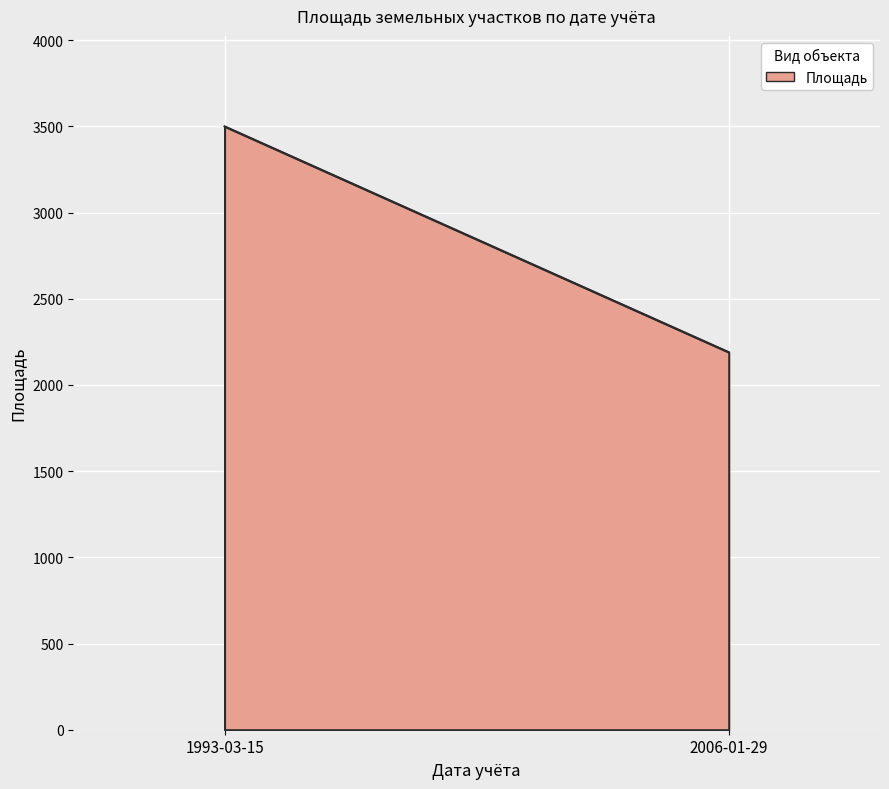

How many data points are less than 3500?

1